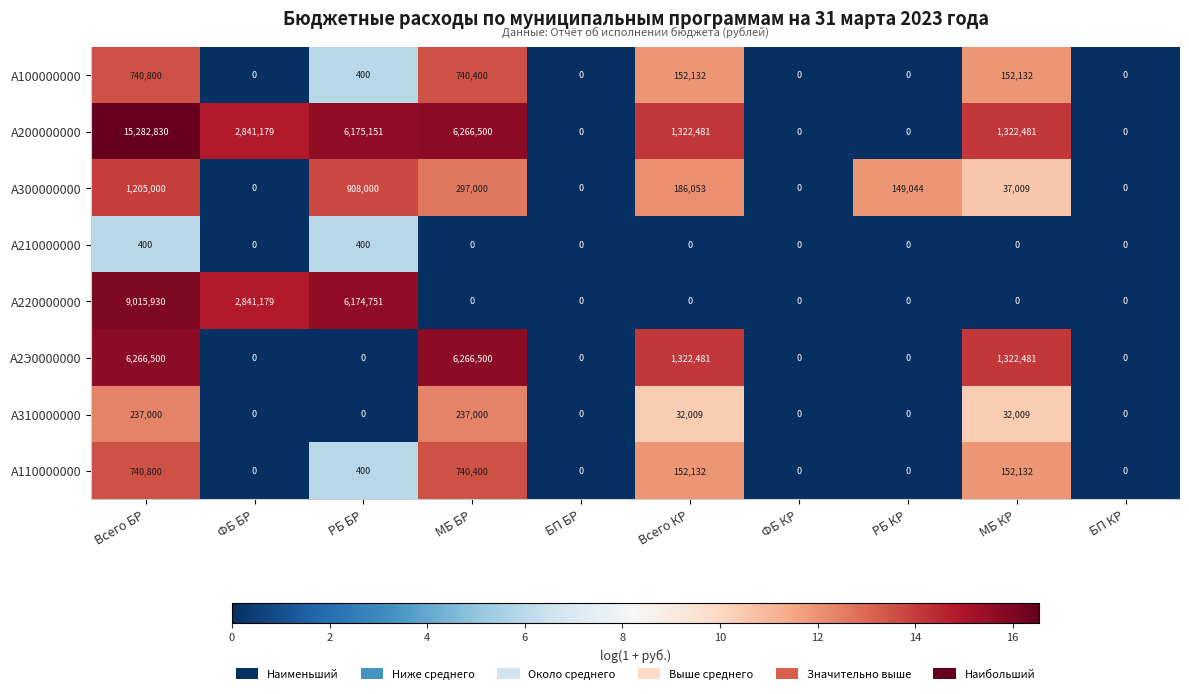

Count the A220000000 values in the range 0 to 2841179.

8